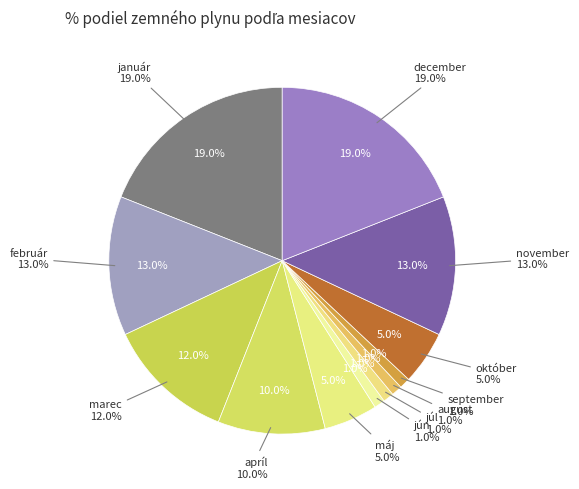

Which slice is the largest?

január